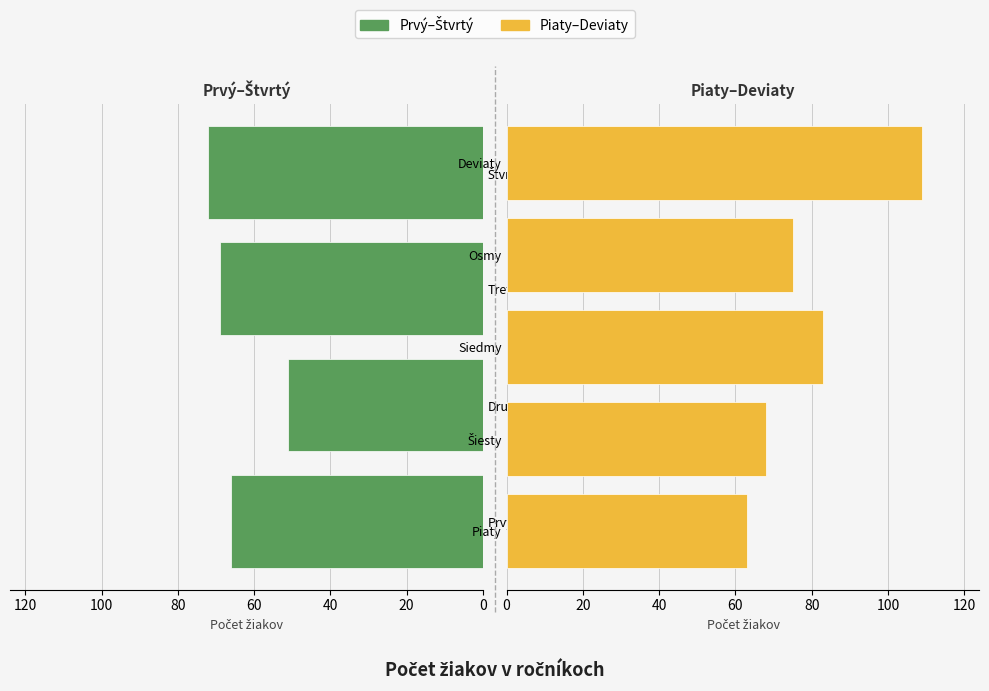

What is the change in value from Tretí to Štvrtý?

+3